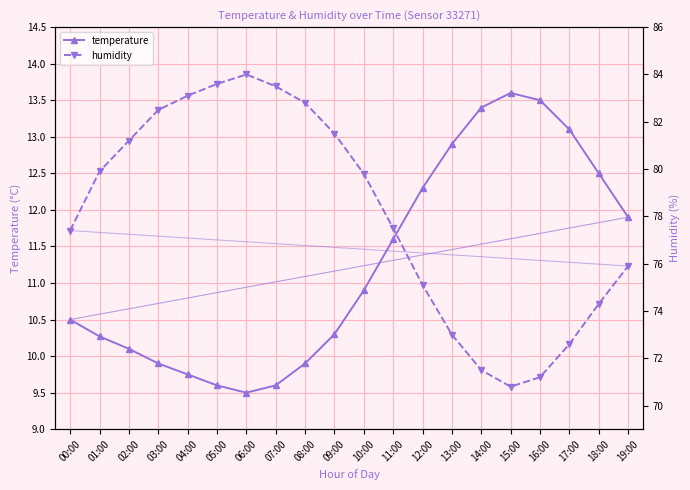

What is the label of the 10th point from the left?

09:00